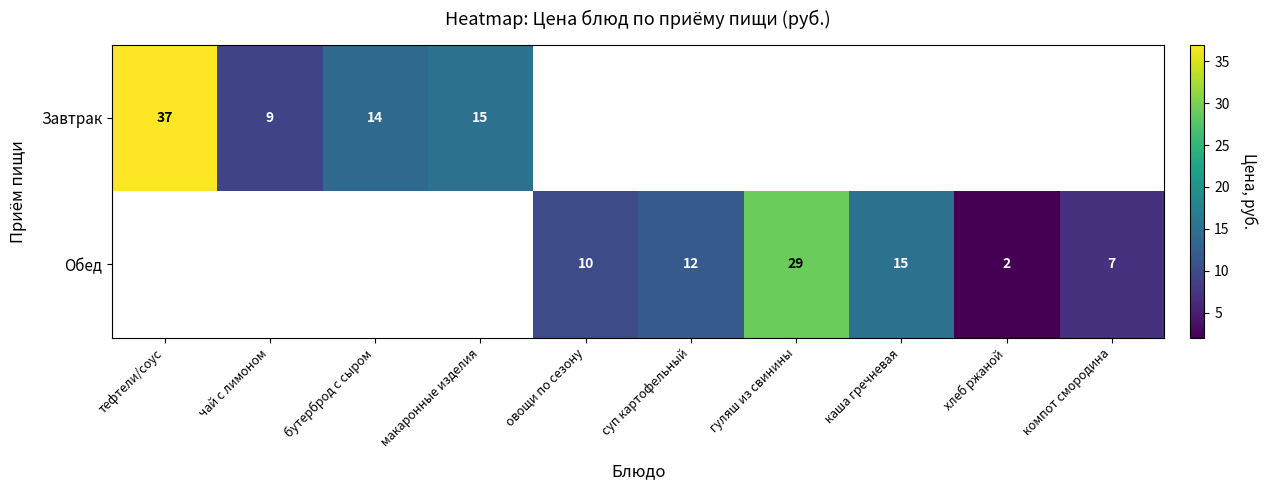

True or false: Обед has a value of 29 at гуляш из свинины.

True